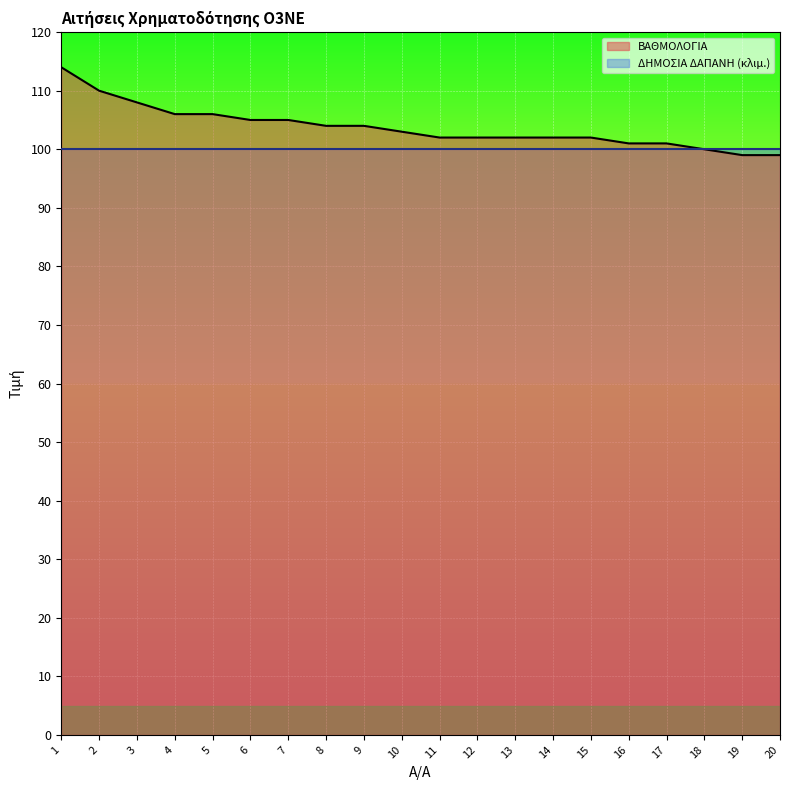

What is the smallest value displayed?

99